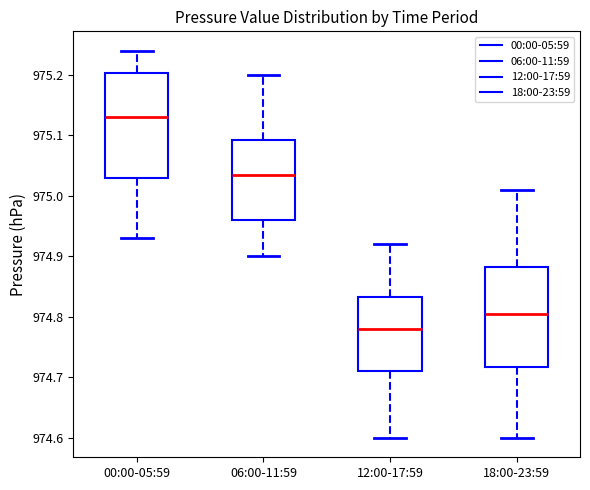

Reading left to right, transcribe this box plot: for each box, give where its median line is, the range the box spans, and where its two whiskers end, as read against the y-axis. The values are not printed on the chart, so give them approximately, as read against the axis.

00:00-05:59: median 975.13, box 975.03 to 975.20, whiskers 974.93 to 975.24
06:00-11:59: median 975.04, box 974.96 to 975.09, whiskers 974.90 to 975.20
12:00-17:59: median 974.78, box 974.71 to 974.83, whiskers 974.60 to 974.92
18:00-23:59: median 974.81, box 974.72 to 974.88, whiskers 974.60 to 975.01